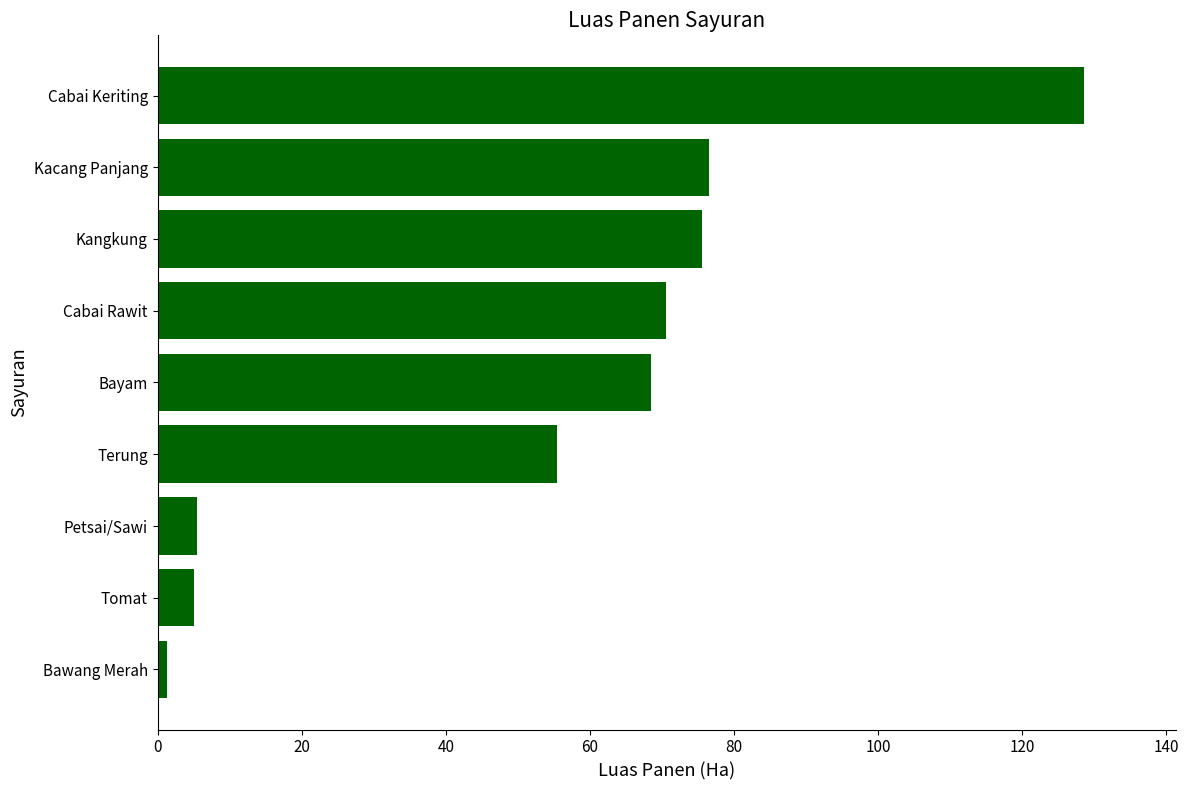

What is the change in value from Terung to Petsai/Sawi?

-50.0